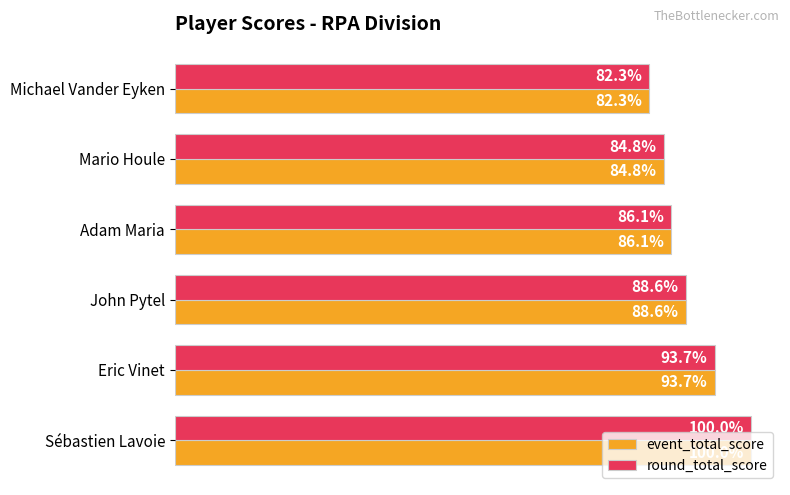

What are all the series names shown in the legend?

event_total_score, round_total_score